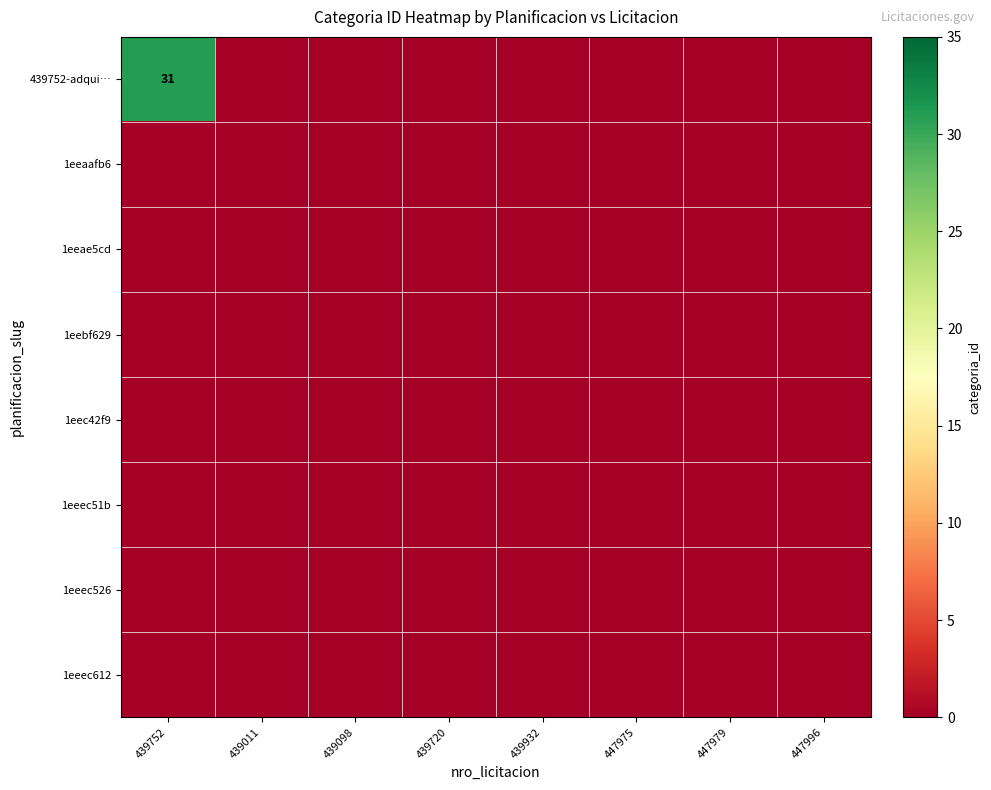

At which category is the sum across all series the highest?

439752